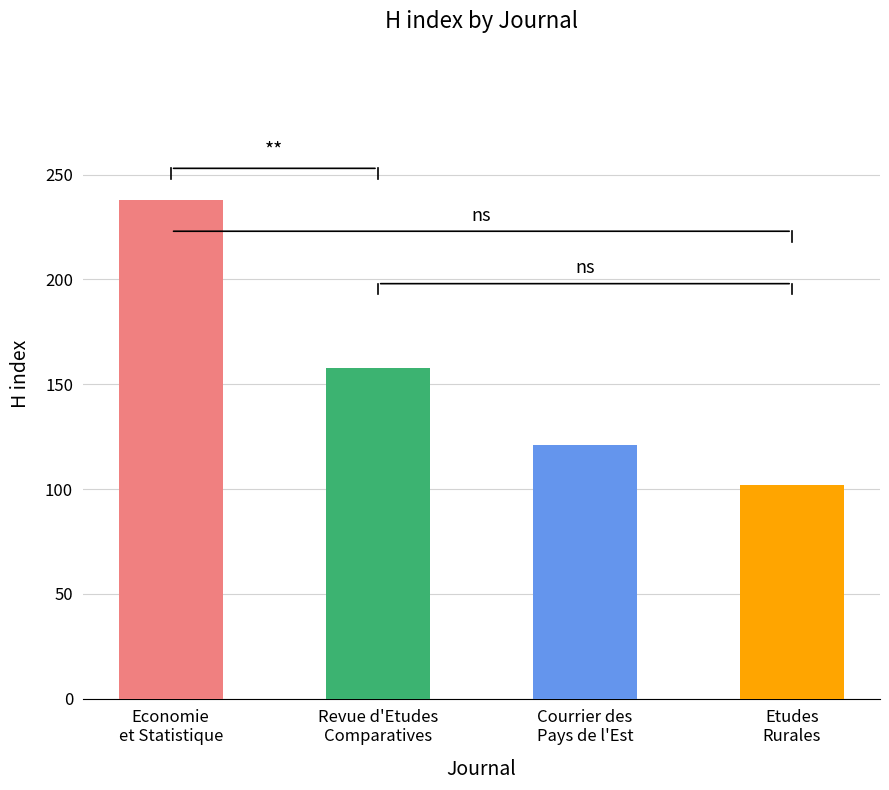

How many series are shown in this chart?

1